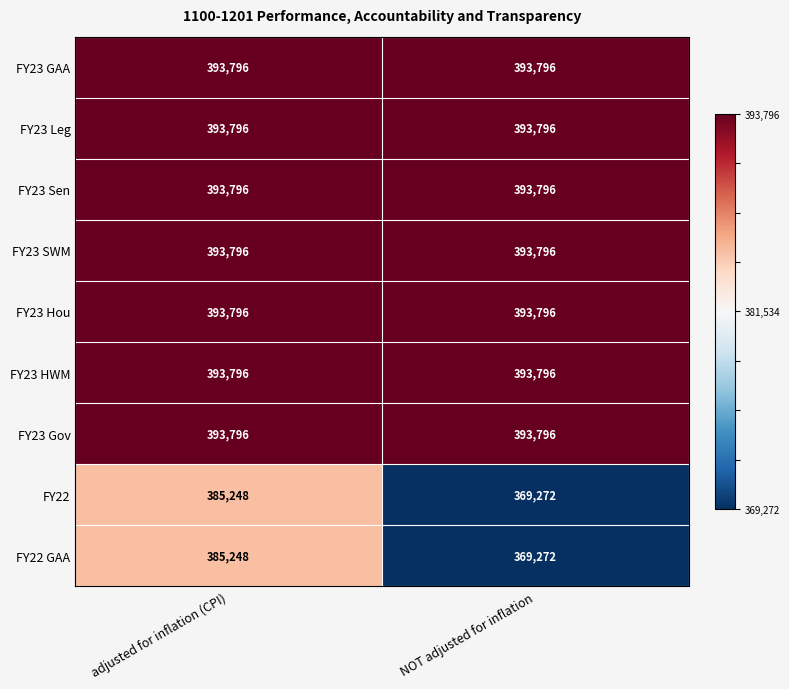

Is it true that FY23 HWM equals 393796 at NOT adjusted for inflation?

True